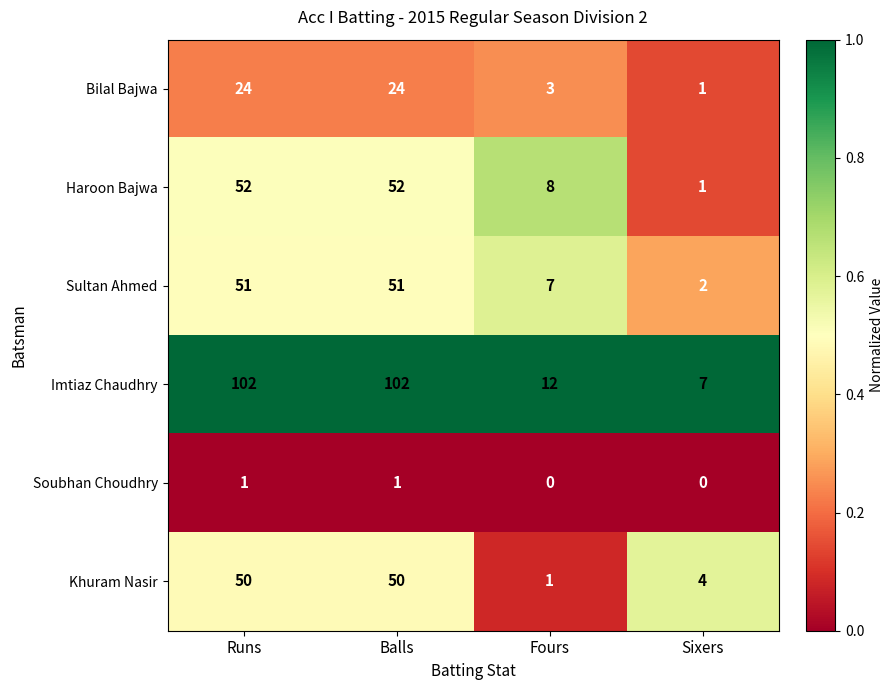

What is the difference between the Bilal Bajwa values at Sixers and Runs?

23